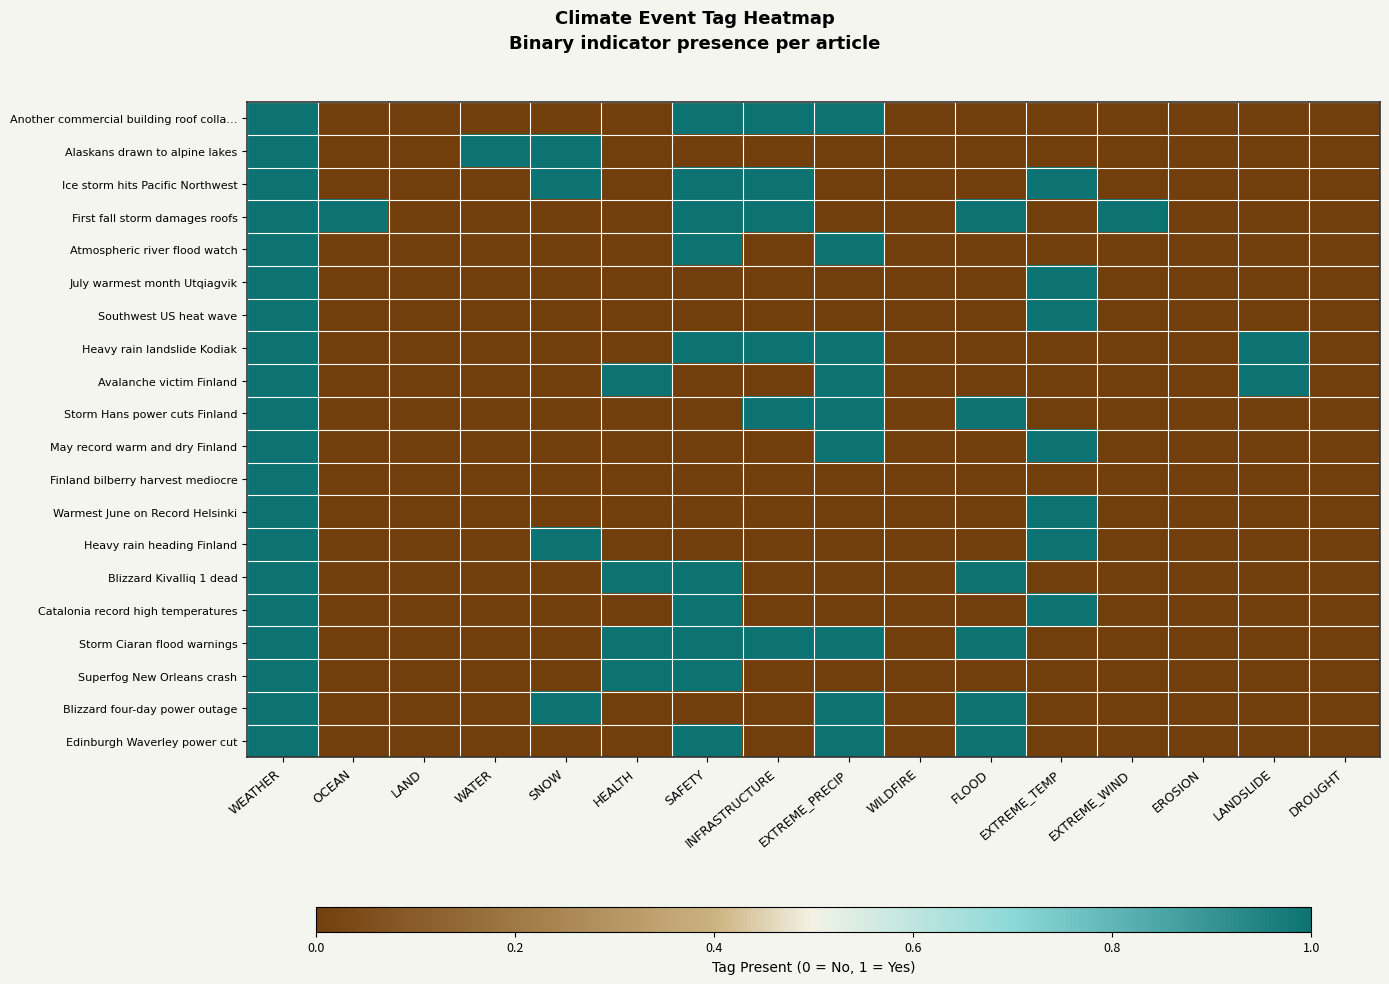

What is the greatest value displayed?

1